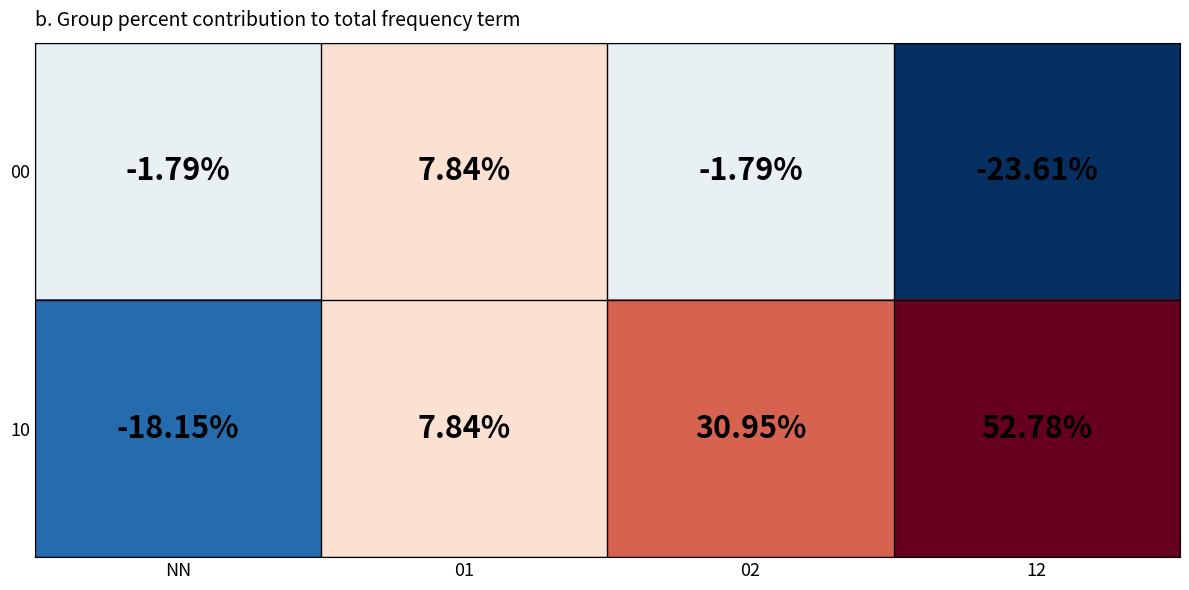

At which category is the sum across all series the highest?

12